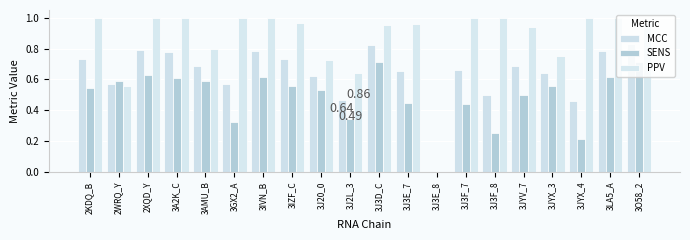

How many MCC values are between 0 and 1?

20